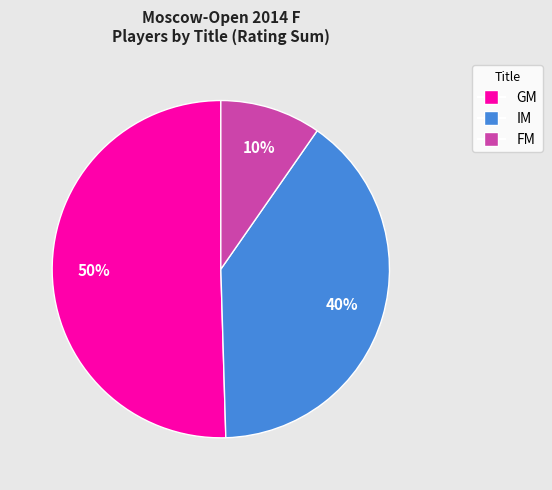

To the nearest percent, what is the average slice percentage?

33%